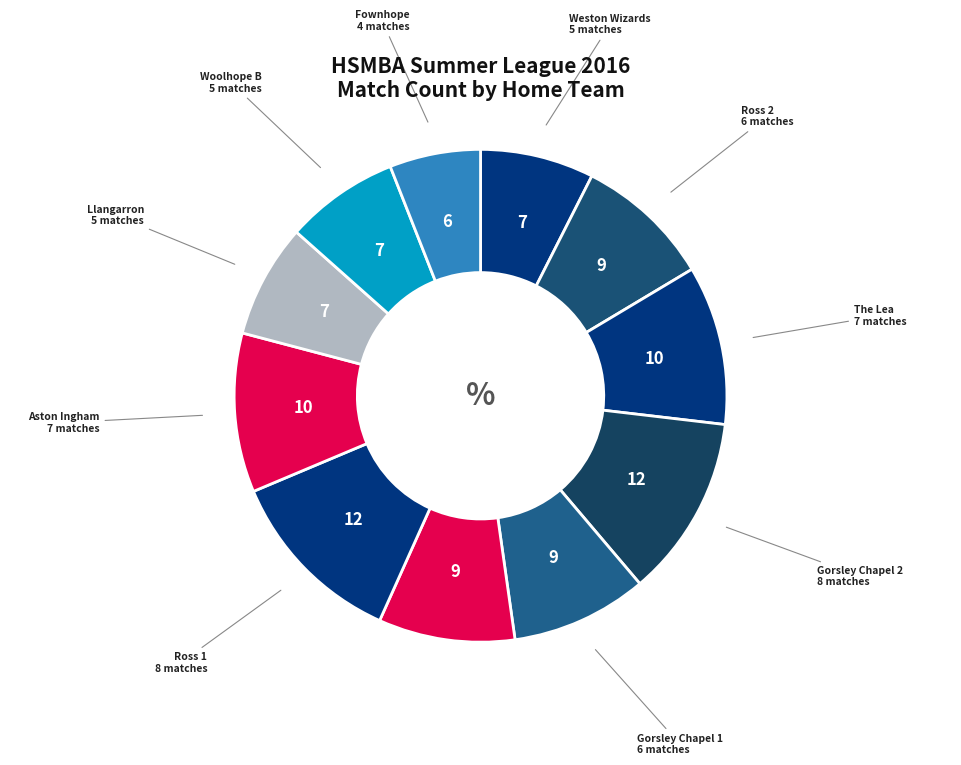

Count the number of slices in the pie.

11